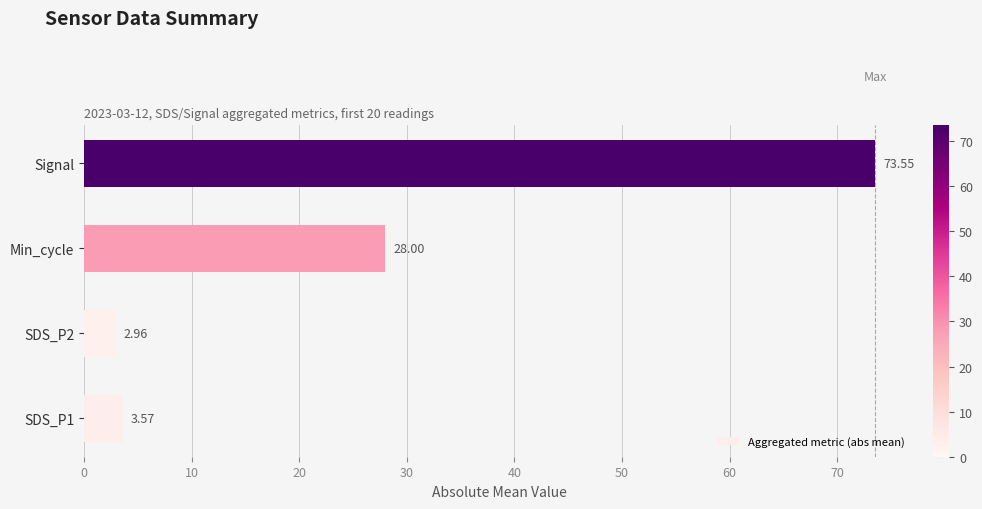

At which label is the value closest to 38?

Min_cycle